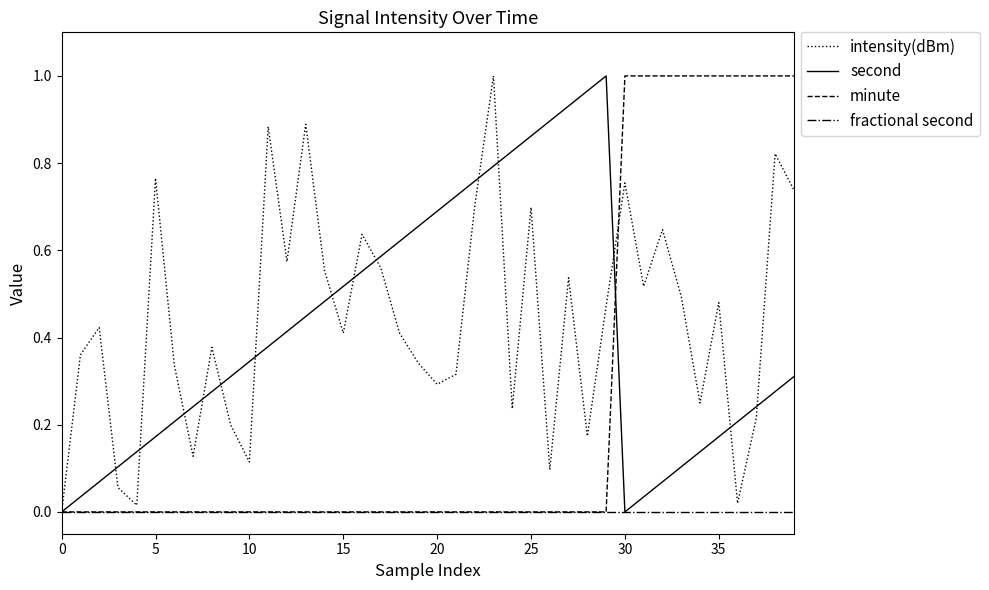

True or false: second and fractional second cross at least once.

False